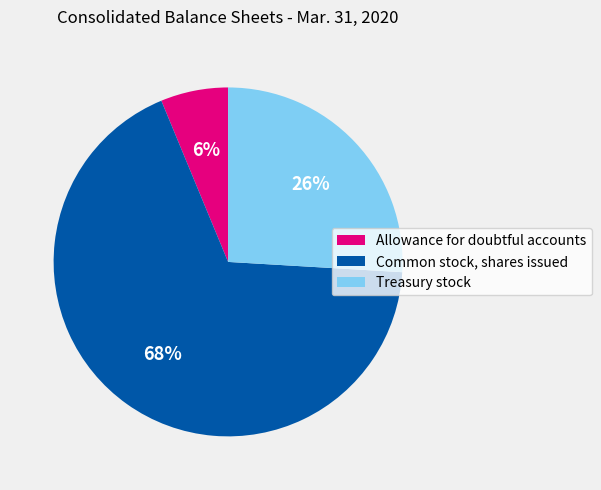

Is the sum of Allowance for doubtful accounts and Common stock, shares issued greater than half?

Yes